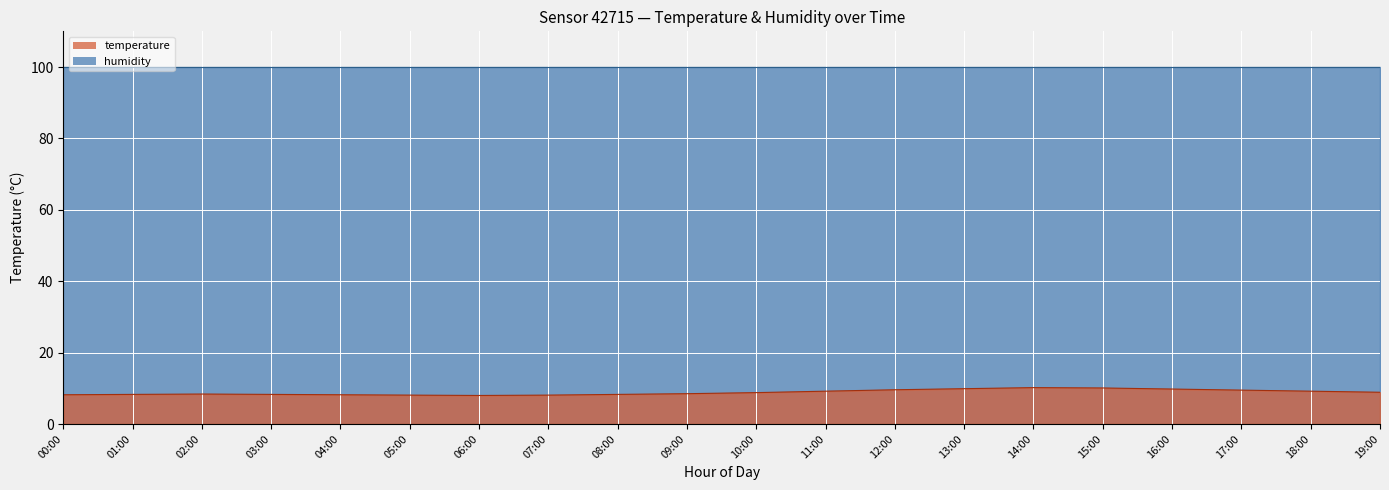

Which category has the highest value across all series?

14:00